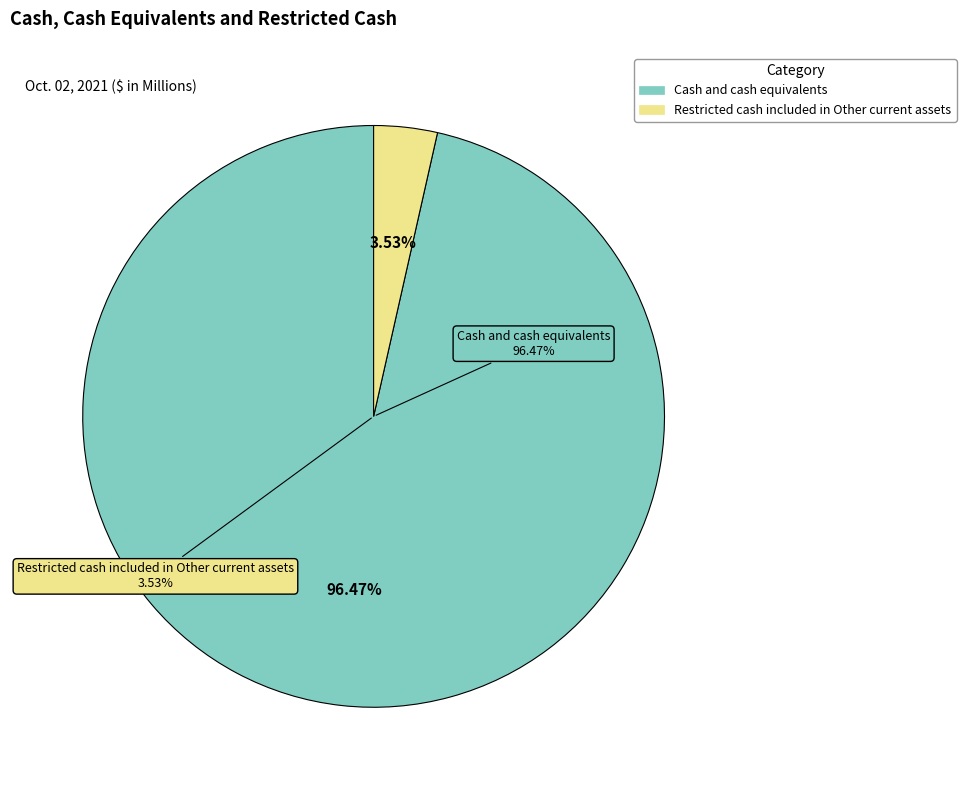

To the nearest percent, what is the combined percentage of Cash and cash equivalents and Restricted cash included in Other current assets?

100%